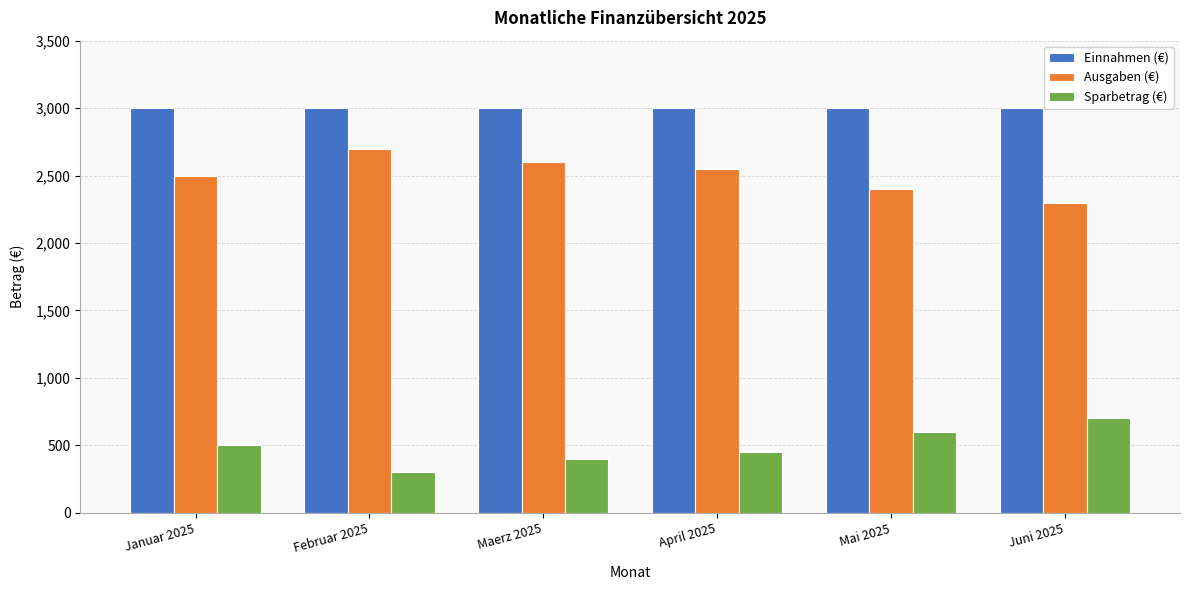

What value does the Sparbetrag (€) series have at Mai 2025, to the nearest 50?

600